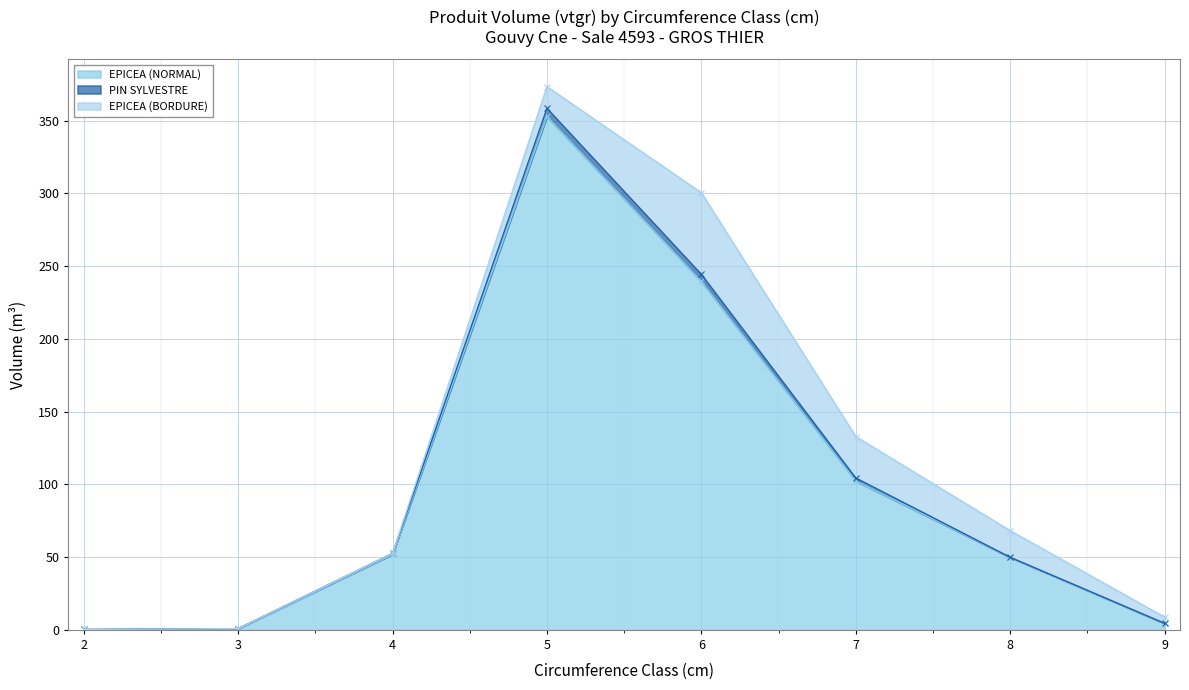

The value of EPICEA (NORMAL) at 4 is 52.0. True or false?

True